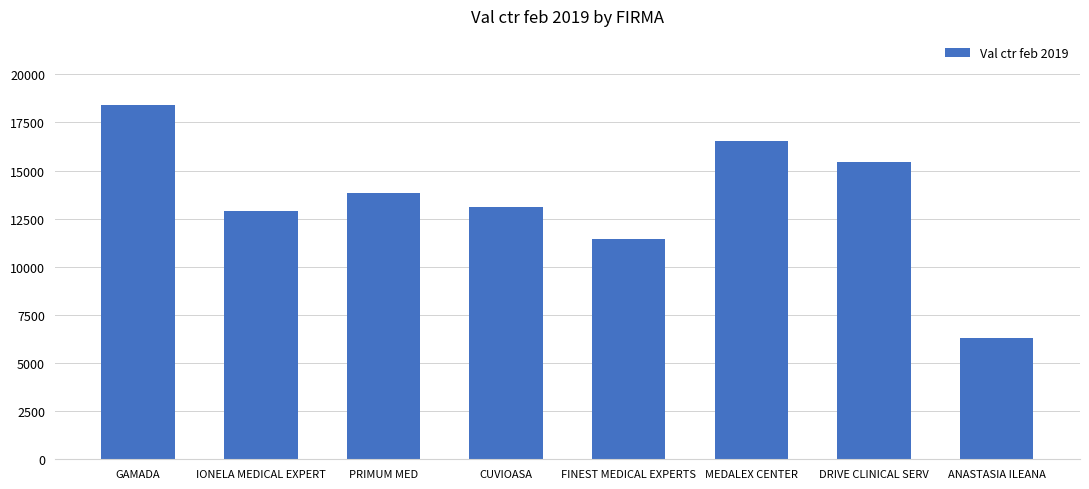

Which category has the lowest value across all series?

ANASTASIA ILEANA